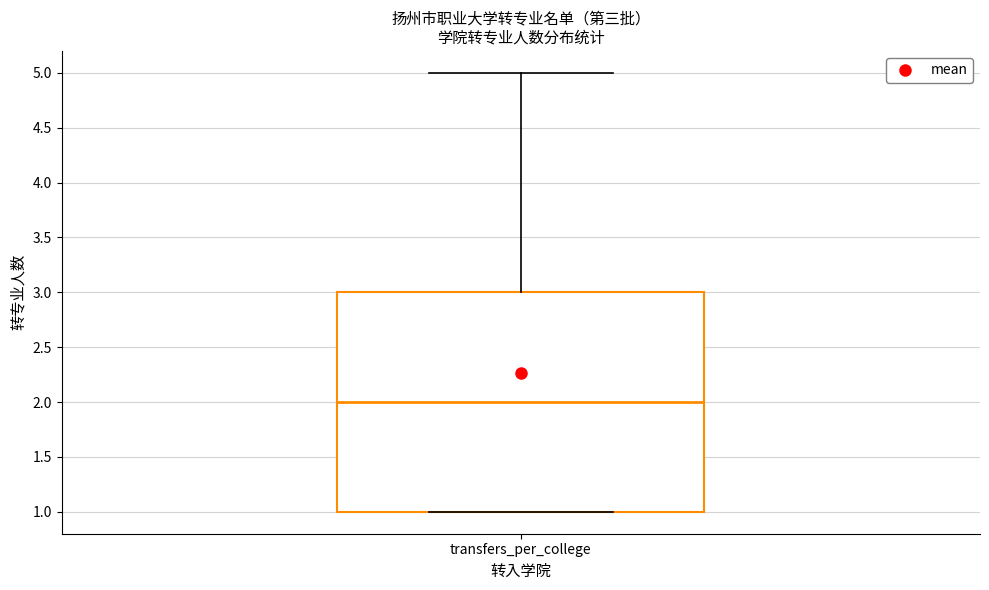

Transcribe this box plot: give where the median line is, the range the box spans, and where the two whiskers end, as read against the y-axis. The values are not printed on the chart, so give them approximately, as read against the axis.

median 2, box 1 to 3, whiskers 1 to 5